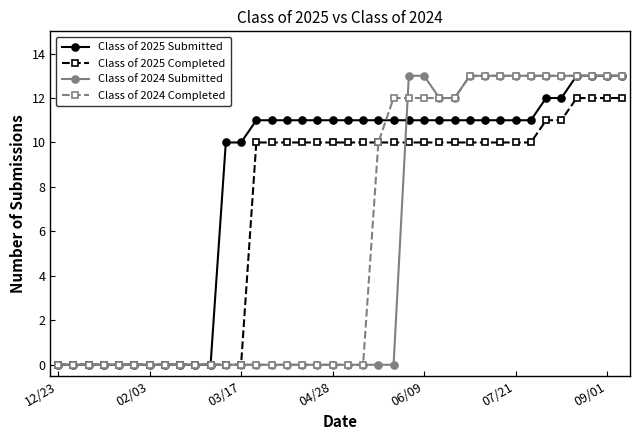

At how many categories does at least one series exceed 9?

27